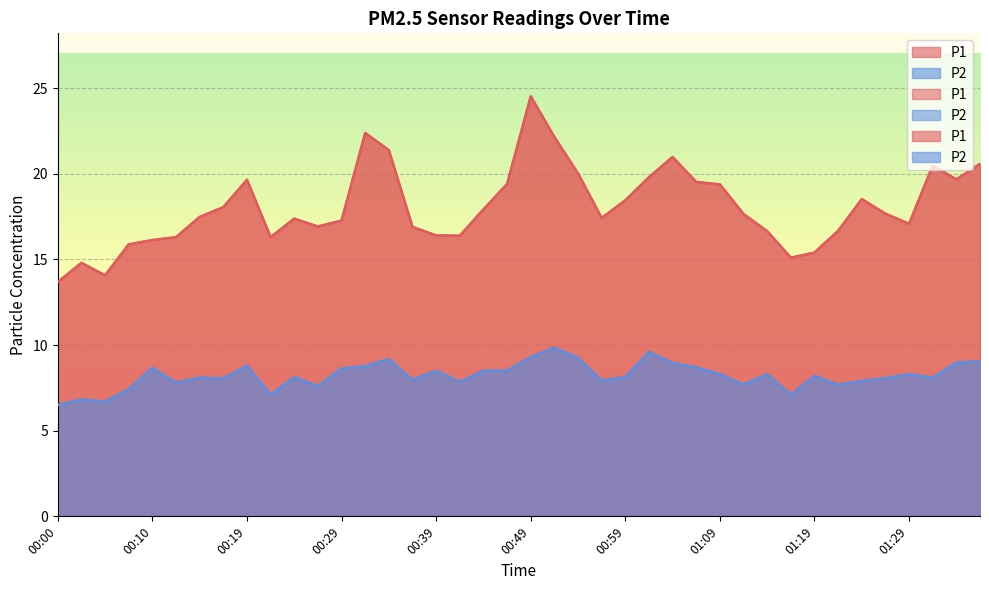

How many interior local peaks does the P2 series have?

12